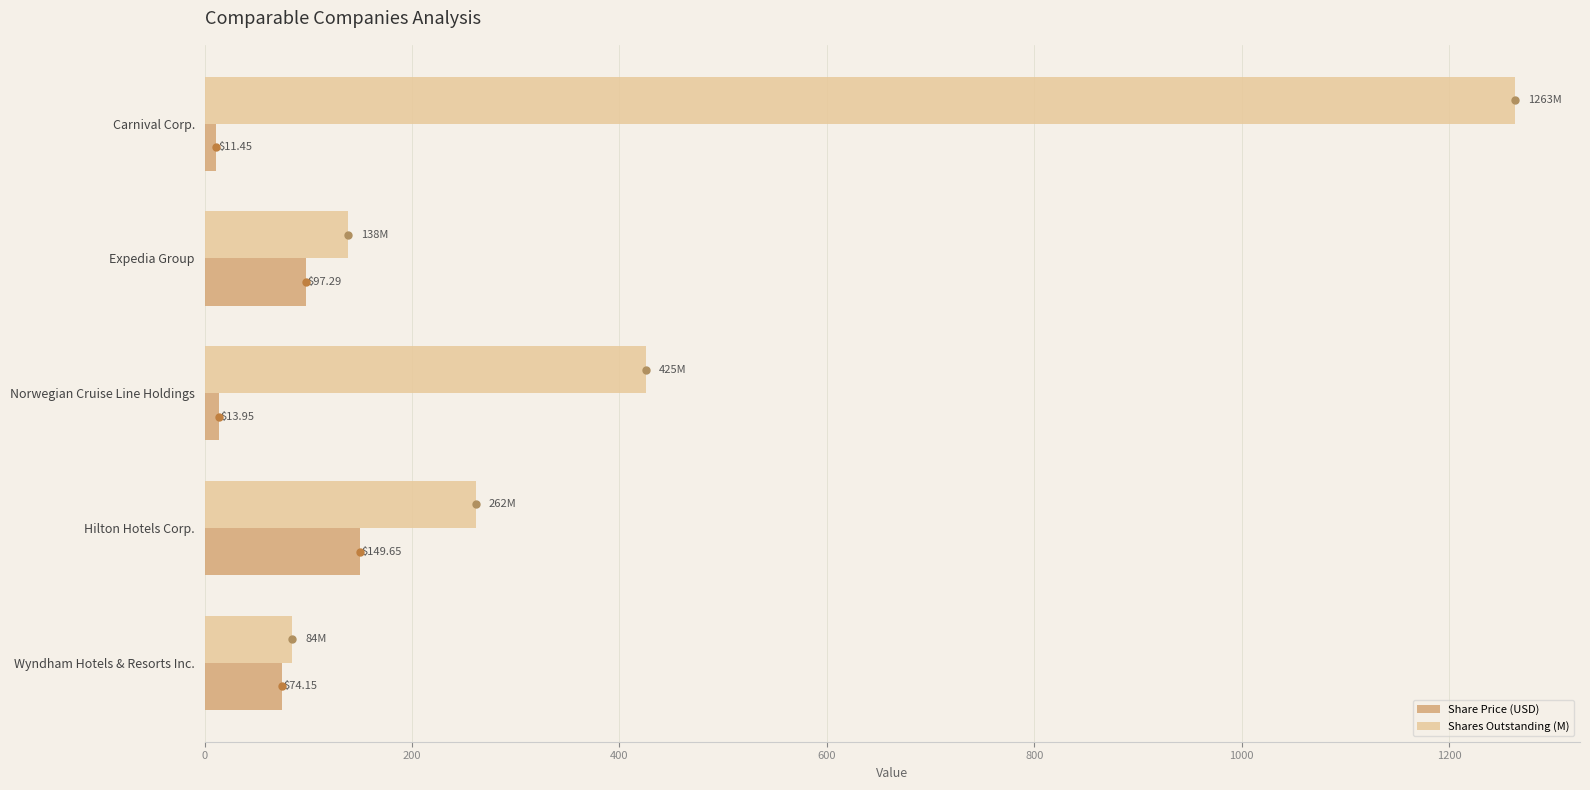

What is the difference between the second highest and second lowest values in the Share Price (USD) series?

83.3